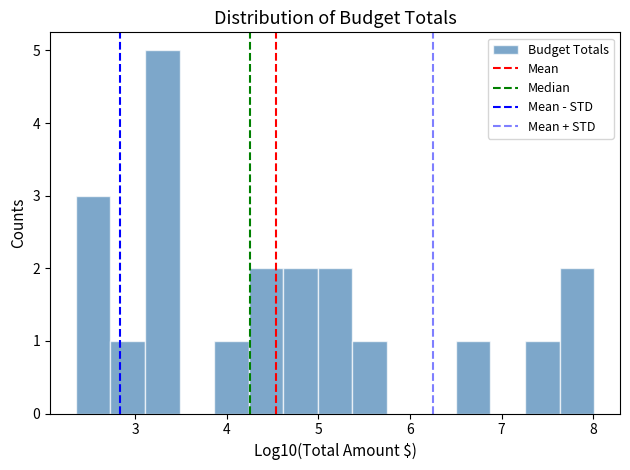

Around what value on the x-axis is the tallest bar? Give the approximate position of its centre, as read against the axis.

3.3